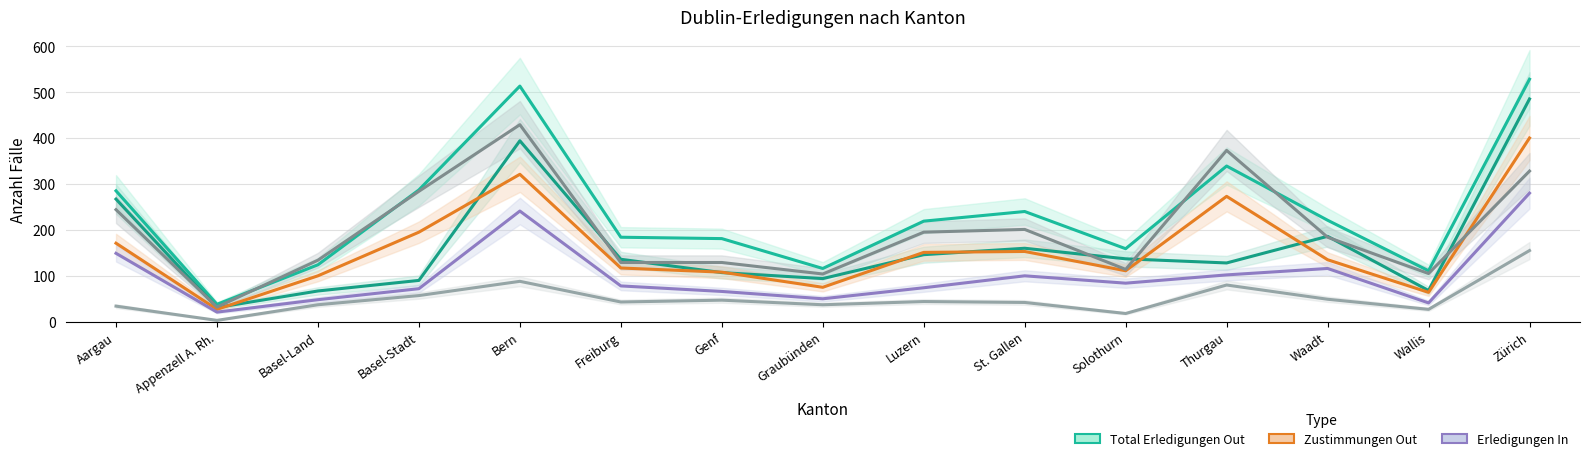

Is the value of Überstellungen Out at St. Gallen greater than the value of Total Erledigungen In at Basel-Stadt?

No